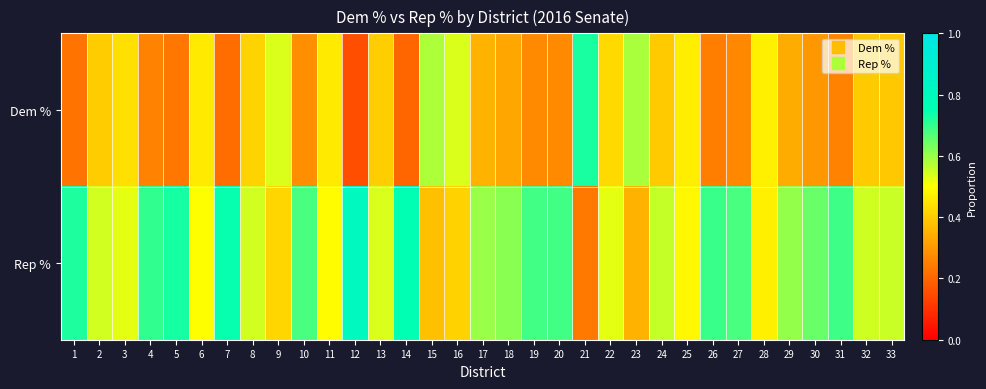

Reading right to left, what are all the values shown in this chart?

Dem %: 33=0.4	32=0.4	31=0.3	30=0.3	29=0.3	28=0.5	27=0.3	26=0.2	25=0.5	24=0.4	23=0.6	22=0.4	21=0.7	20=0.3	19=0.3	18=0.3	17=0.4	16=0.5	15=0.6	14=0.2	13=0.4	12=0.2	11=0.5	10=0.3	9=0.5	8=0.4	7=0.2	6=0.5	5=0.2	4=0.3	3=0.4	2=0.4	1=0.2
Rep %: 33=0.6	32=0.5	31=0.7	30=0.6	29=0.6	28=0.5	27=0.7	26=0.7	25=0.5	24=0.6	23=0.3	22=0.5	21=0.2	20=0.7	19=0.7	18=0.6	17=0.6	16=0.4	15=0.4	14=0.8	13=0.5	12=0.8	11=0.5	10=0.7	9=0.4	8=0.5	7=0.7	6=0.5	5=0.7	4=0.7	3=0.5	2=0.5	1=0.7